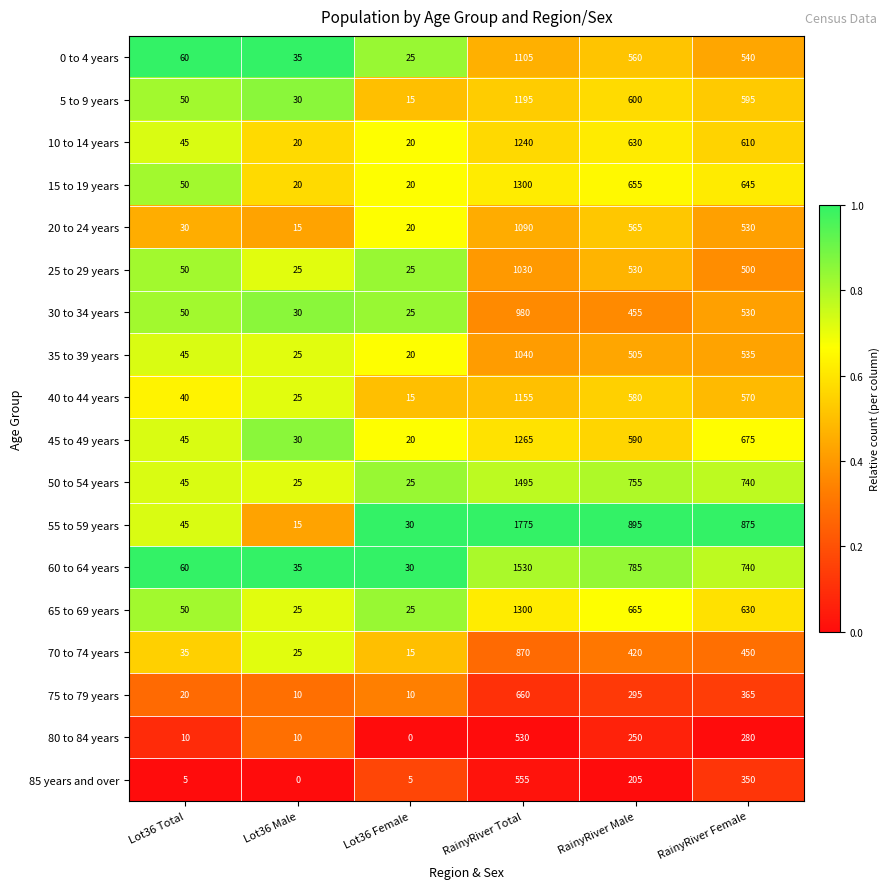

The 5 to 9 years series shows 642 at RainyRiver Total. True or false?

False